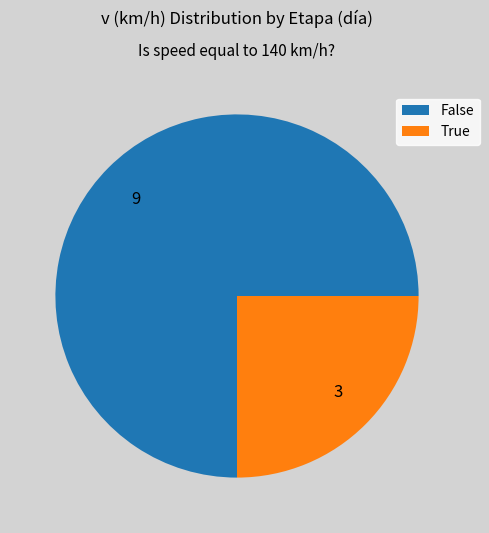

Do 9 and 3 together represent more than half of the pie?

Yes